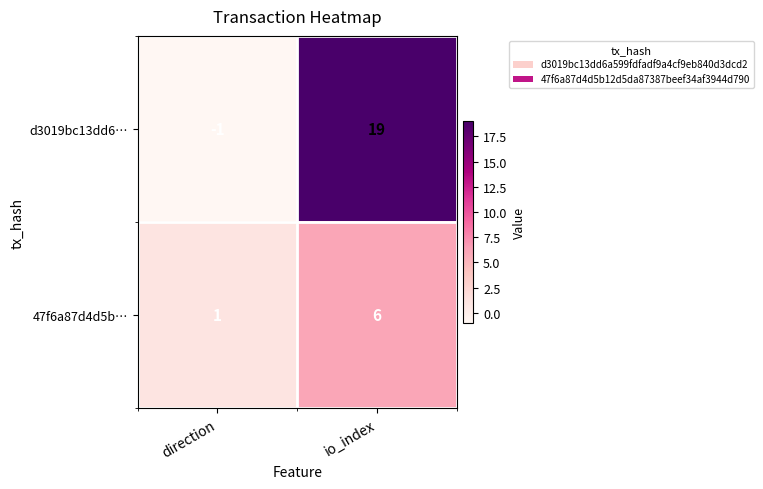

How many data points does each series have?

2